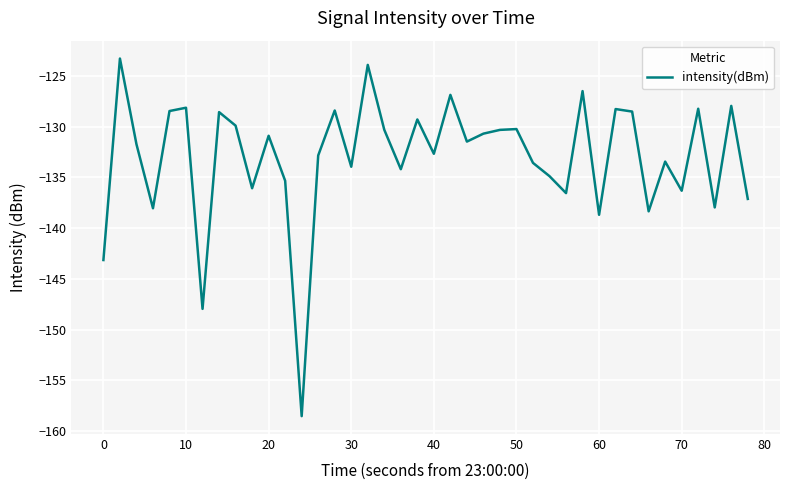

What is the smallest value displayed?

-158.5